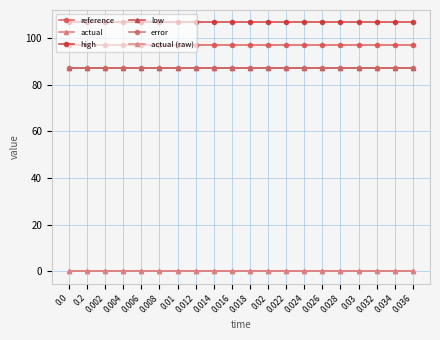

What is the total value across all series at 0.004?

378.3